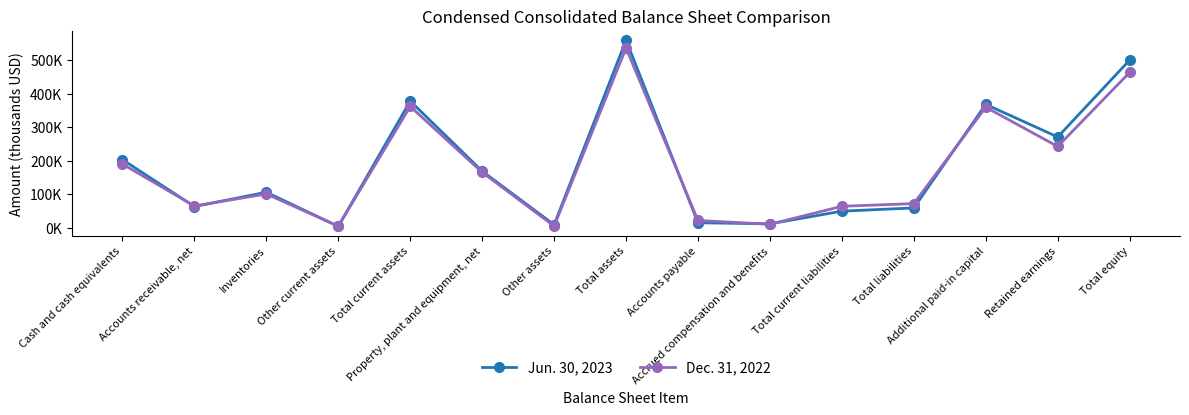

List the series in order of their peak value, lowest first.

Dec. 31, 2022, Jun. 30, 2023